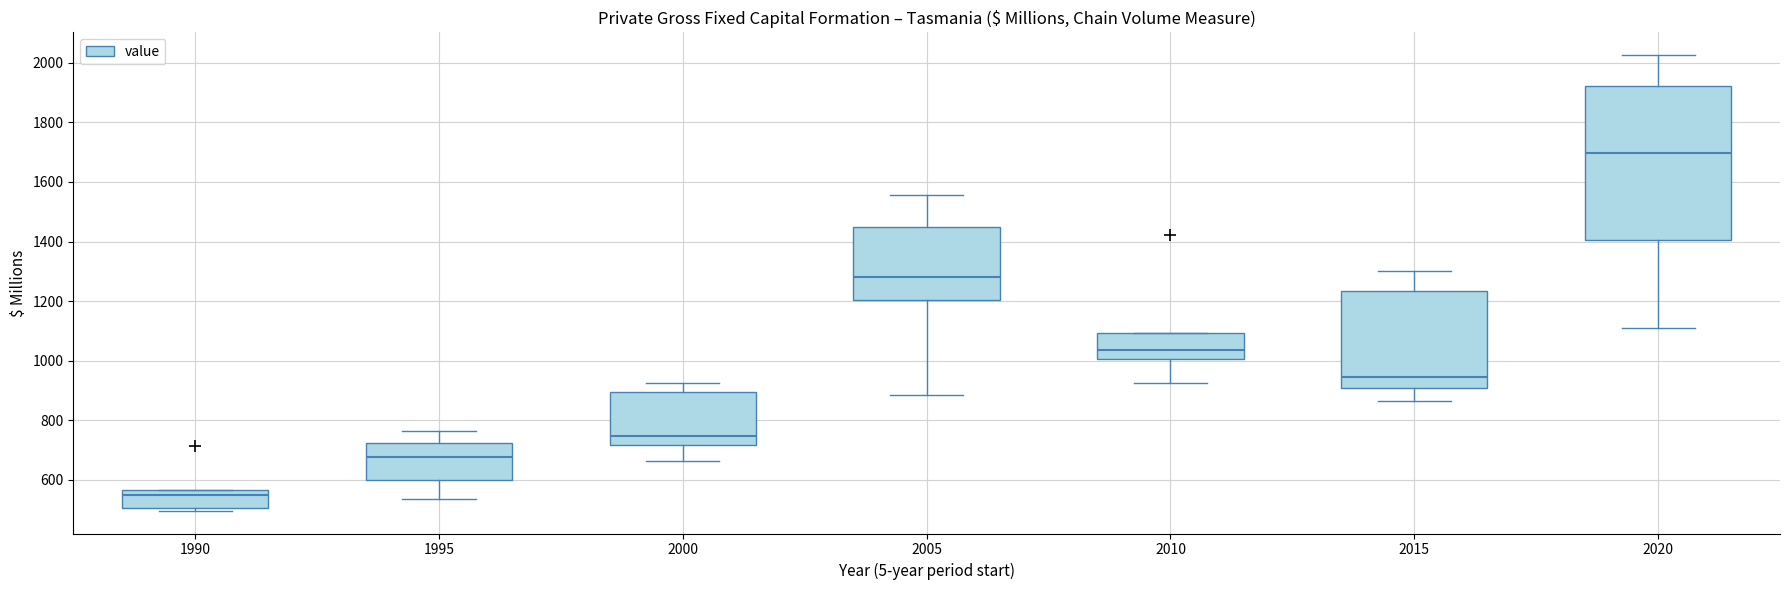

Reading left to right, read every box against the y-axis: the position of its median line, the range the box covers, and the ends of its whiskers. The values are not printed on the chart, so give them approximately, as read against the axis.

1990: median 540, box 500 to 560, whiskers 500 (just below the box's lower edge) to 560
1995: median 680, box 600 to 720, whiskers 540 to 760
2000: median 740, box 720 to 900, whiskers 660 to 920
2005: median 1280, box 1200 to 1440, whiskers 880 to 1560
2010: median 1040, box 1000 to 1100, whiskers 920 to 1100
2015: median 940, box 900 to 1240, whiskers 860 to 1300
2020: median 1700, box 1400 to 1920, whiskers 1100 to 2020